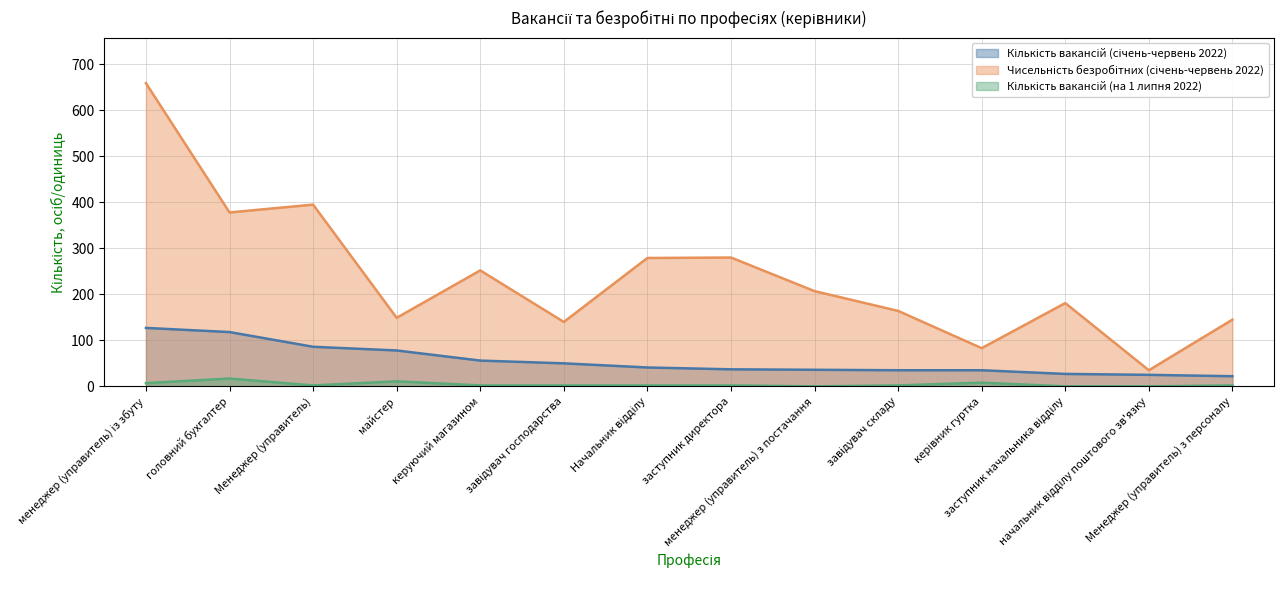

True or false: Кількість вакансій (січень-червень 2022) and Чисельність безробітних (січень-червень 2022) intersect in this chart.

False